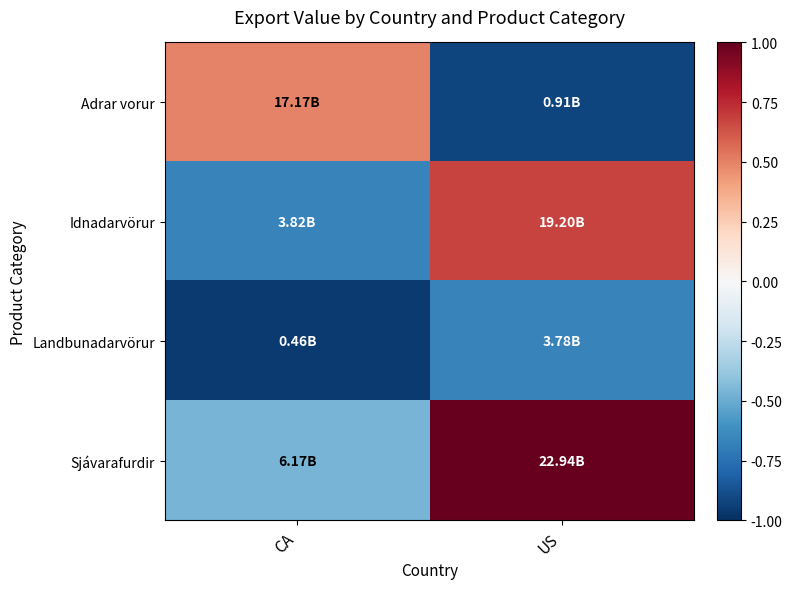

What is the minimum value shown in the chart?

-1.0